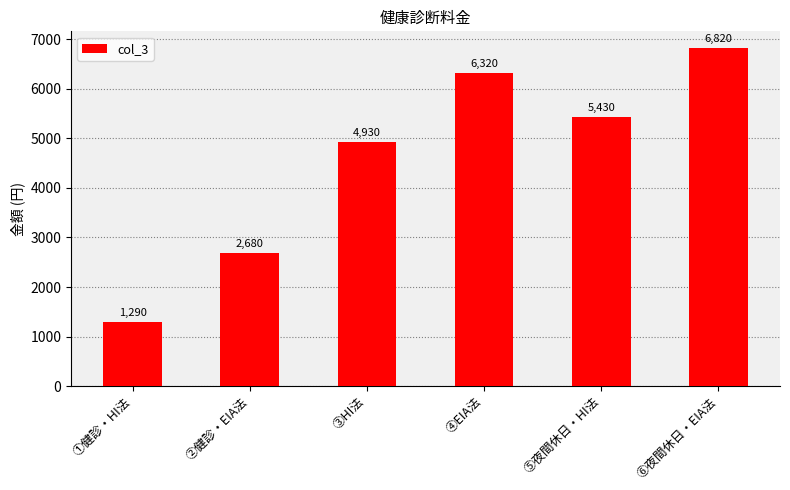

Reading right to left, what are all the values shown in this chart?

6820	5430	6320	4930	2680	1290